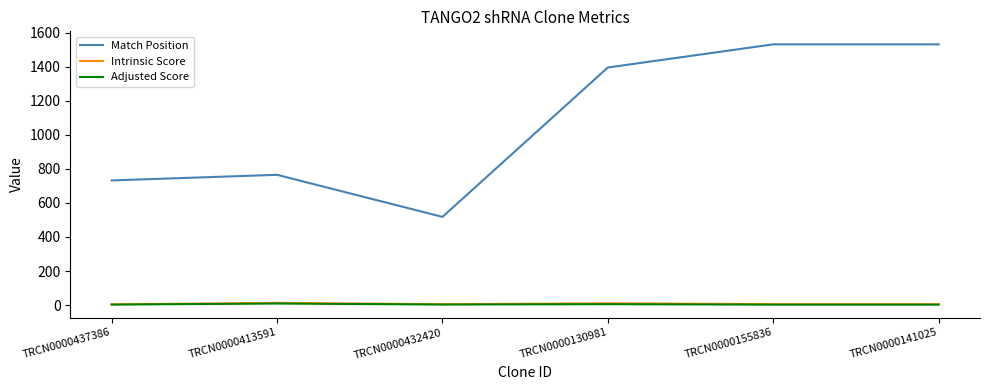

Between TRCN0000413591 and TRCN0000130981, which series saw the biggest shift?

Match Position